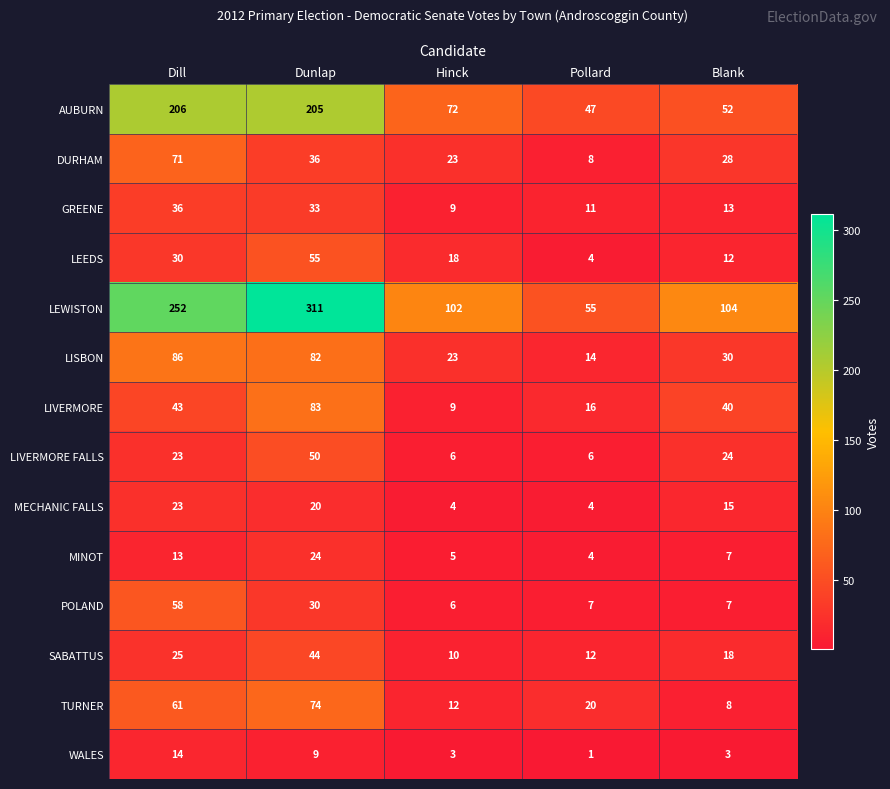

Rank the series by their maximum value, from lowest to highest.

WALES, MECHANIC FALLS, MINOT, GREENE, SABATTUS, LIVERMORE FALLS, LEEDS, POLAND, DURHAM, TURNER, LIVERMORE, LISBON, AUBURN, LEWISTON